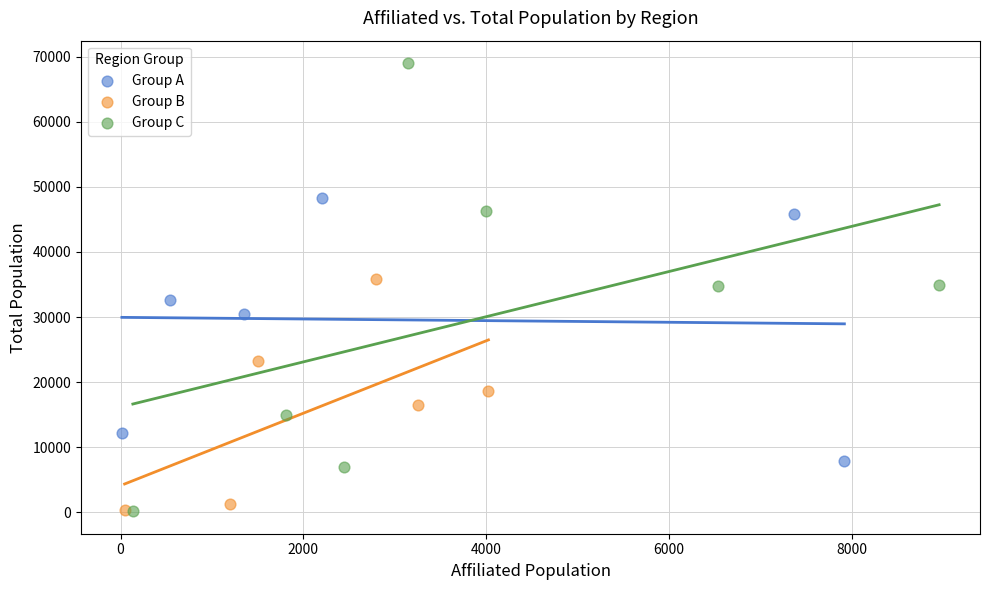

Which series contains the highest Y value?

Group C